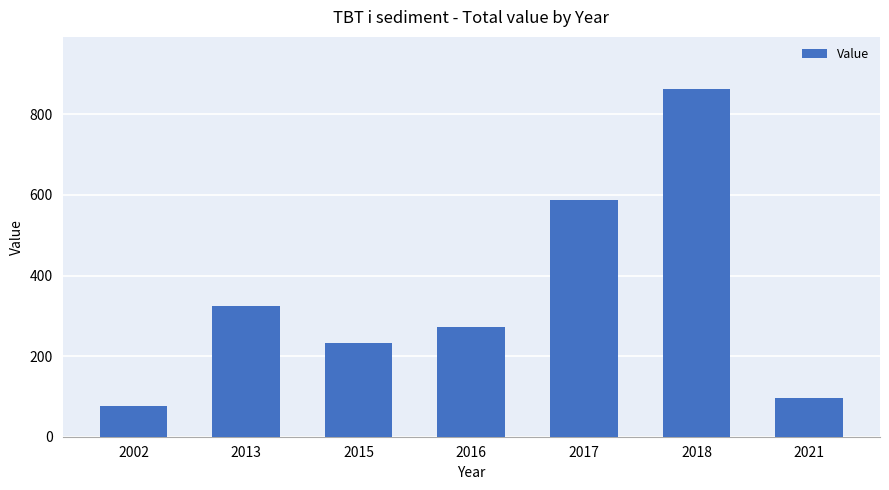

What is the average value?

350.6